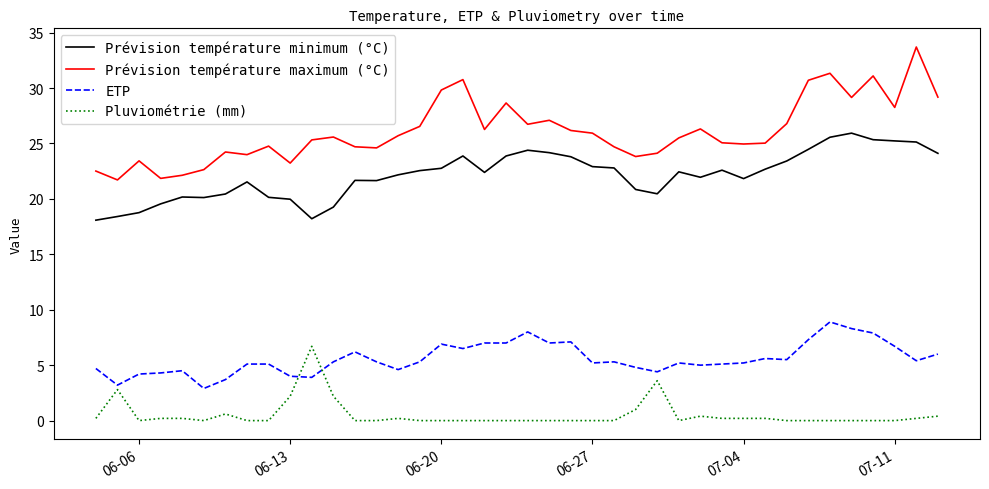

What is the difference between the maximum and minimum values in the Prévision température maximum (°C) series?

12.0